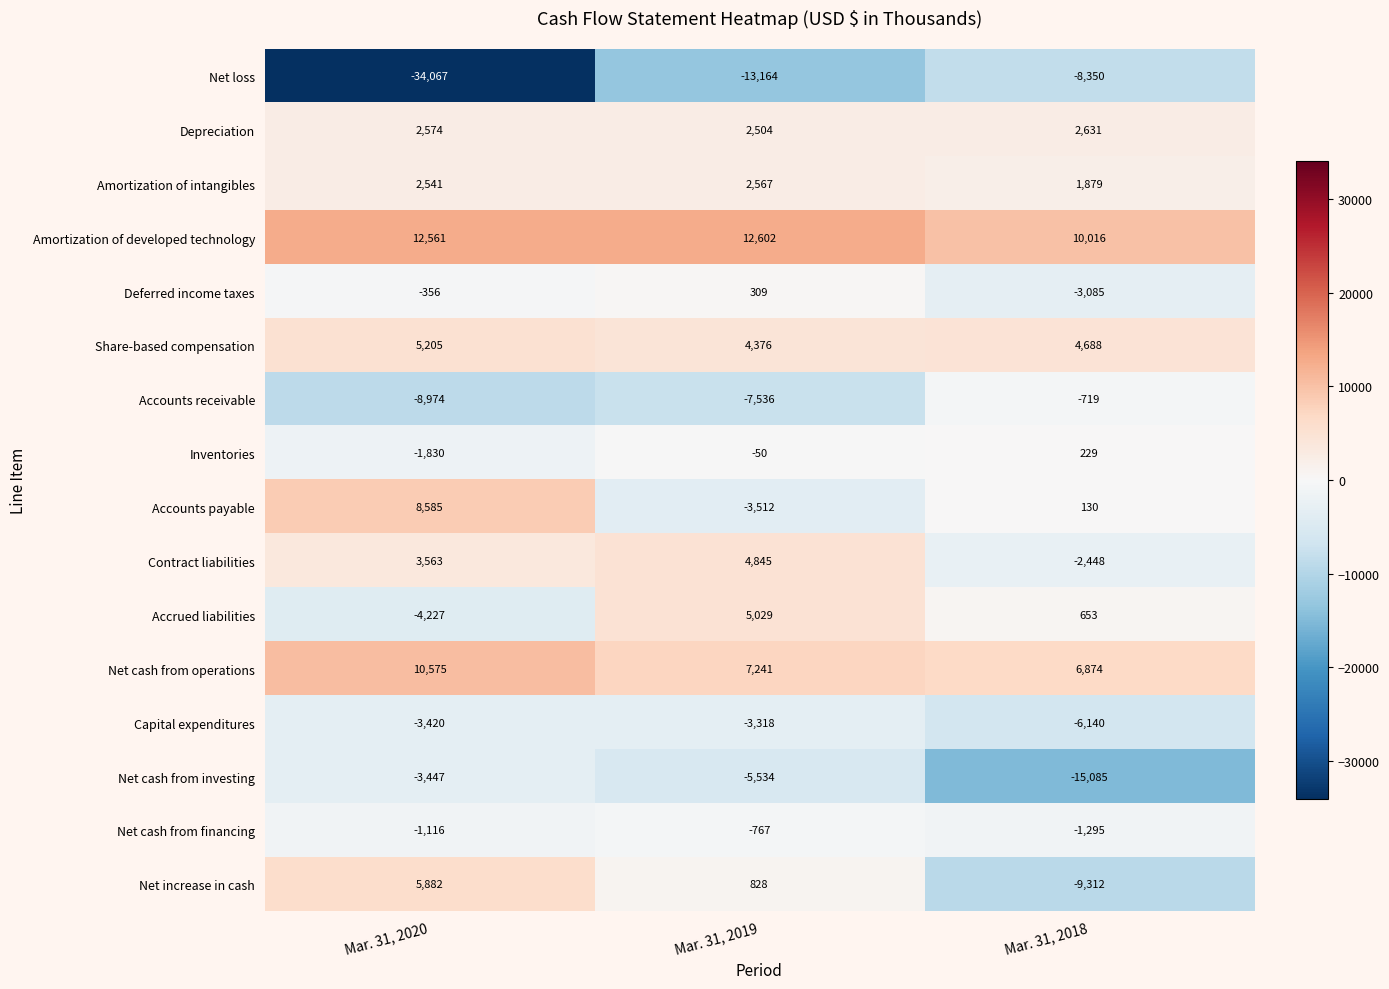

At which label does Deferred income taxes reach its minimum?

Mar. 31, 2018